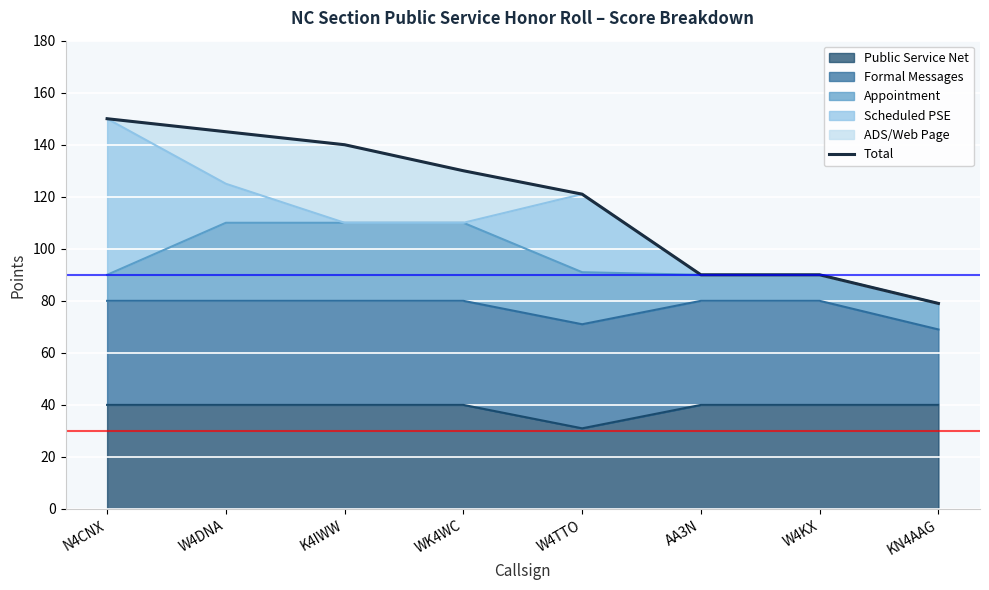

What is the sum of the values at W4TTO and N4CNX?

271